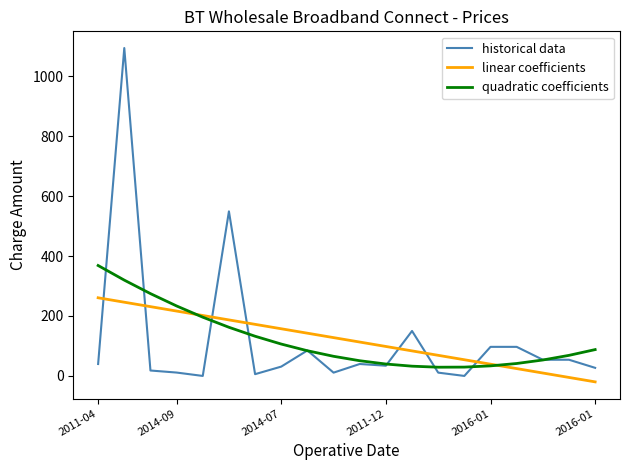

List the series in order of their peak value, lowest first.

linear coefficients, quadratic coefficients, historical data